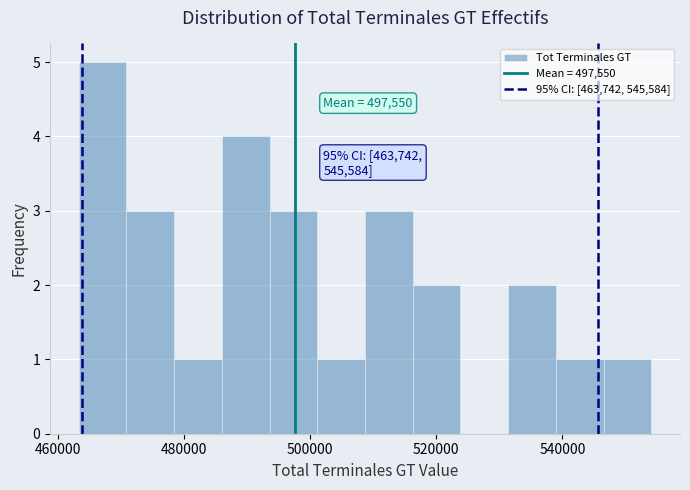

Read against the x-axis, roughly where is the centre of the tallest bar?

468000